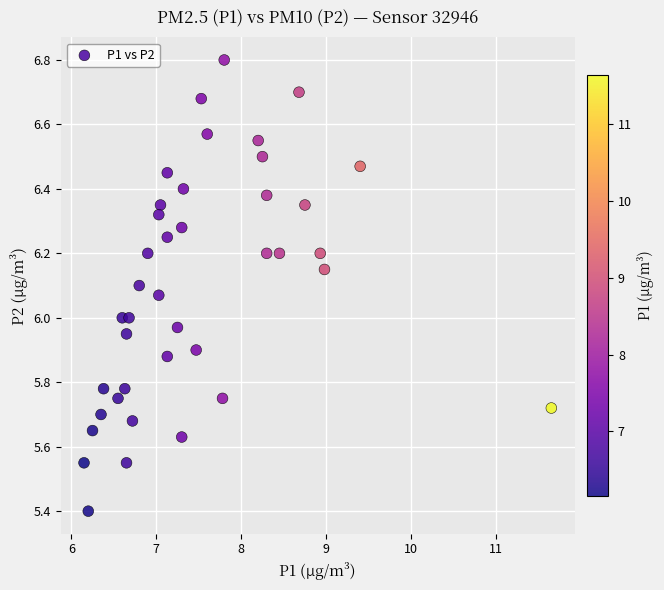

What is the range of Y values (max minus min)?

1.4